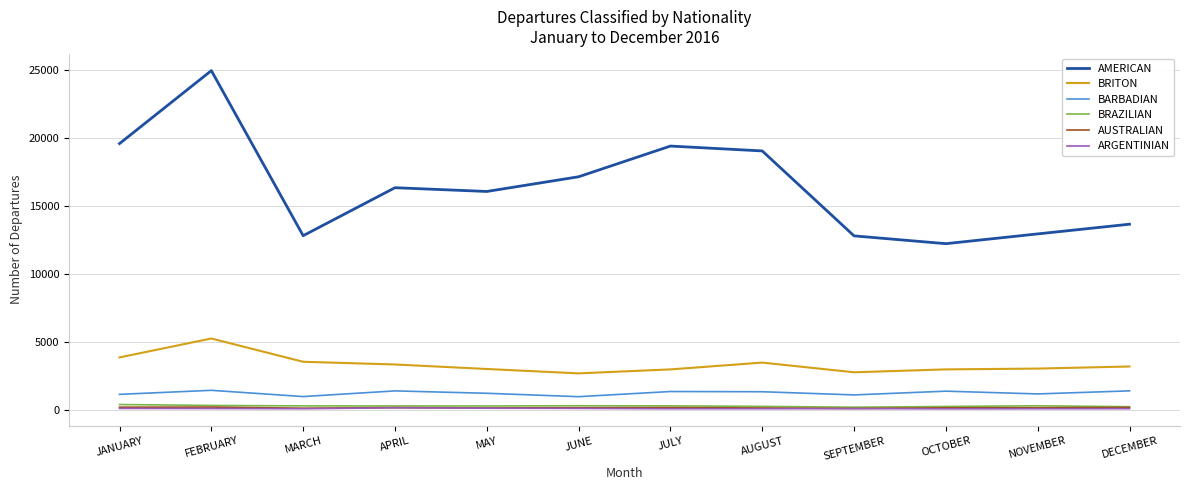

Does the chart display data point markers on the line(s)?

No